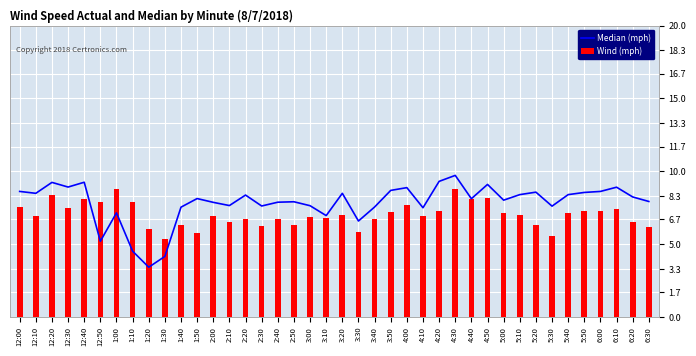

What is the spread (max minus min) of values at 1:50?

2.4